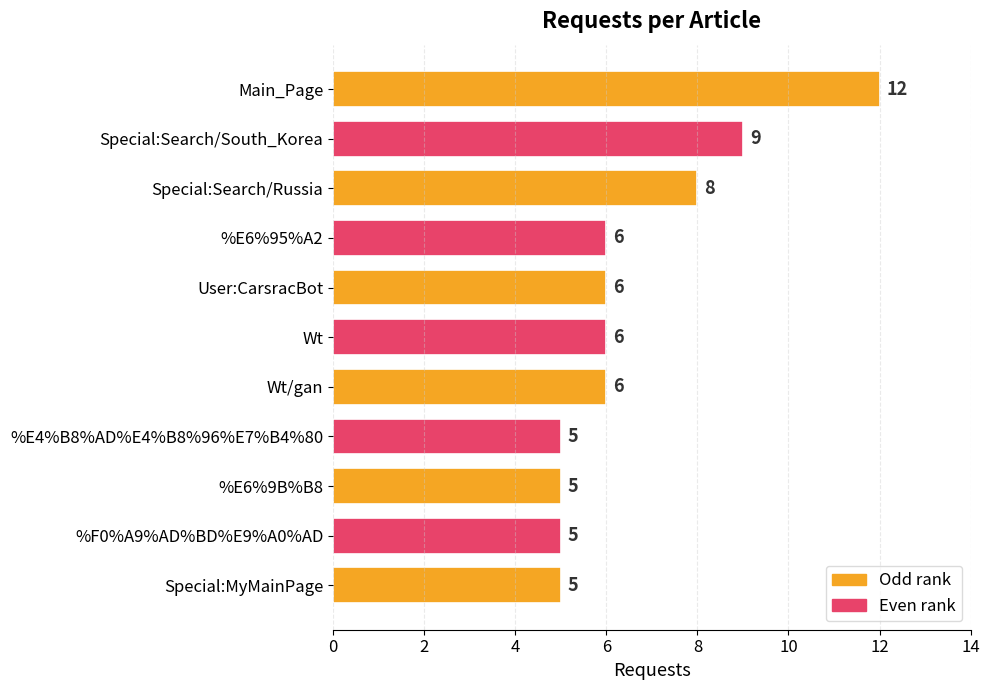

Does the chart contain any negative values?

No